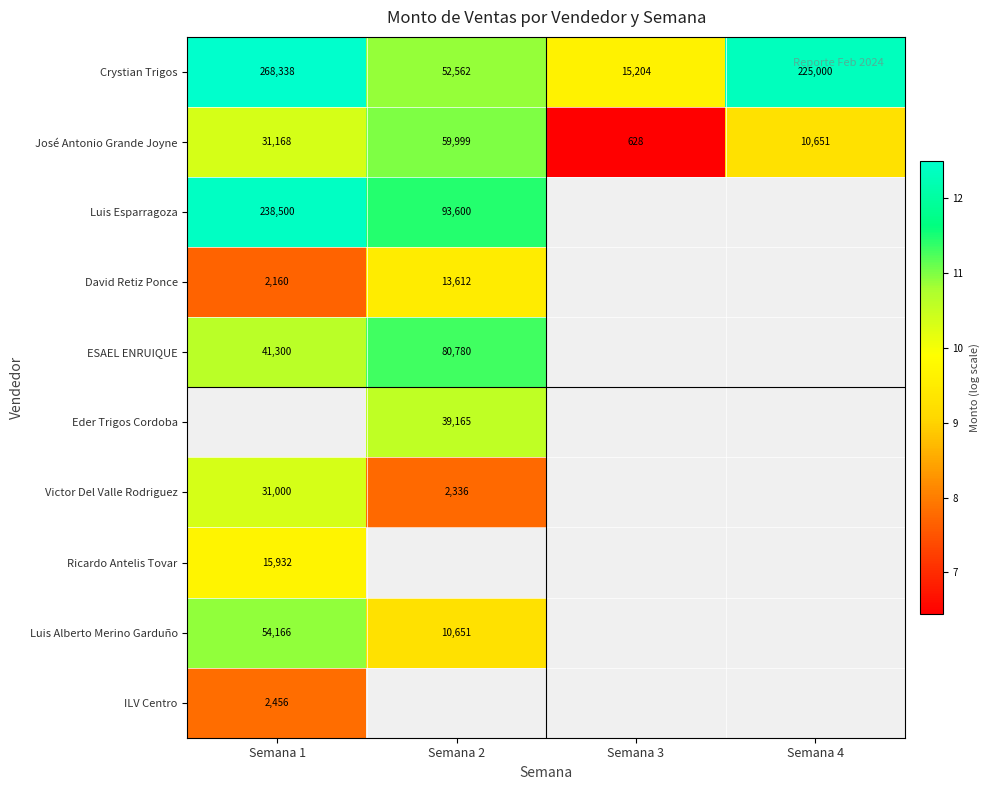

List the labels in order of José Antonio Grande Joyne value, largest first.

Semana 2, Semana 1, Semana 4, Semana 3